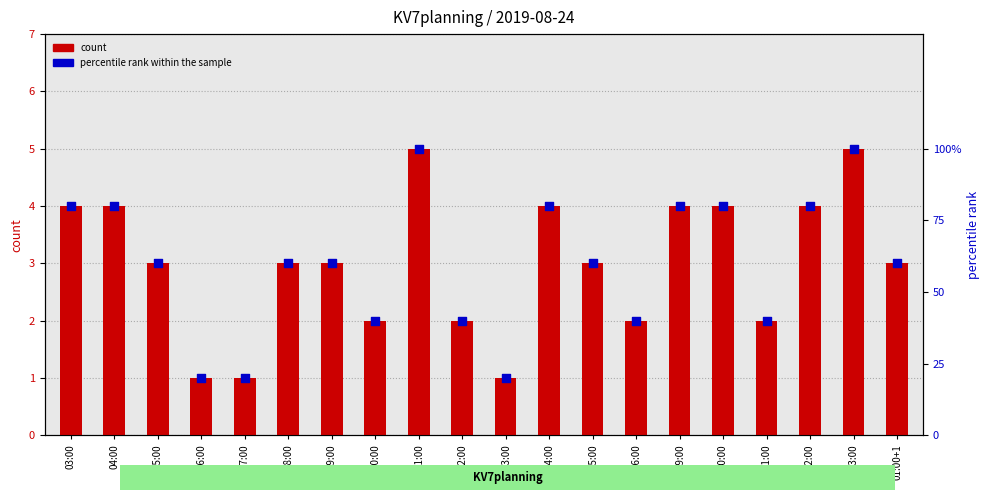

What is the total value across all series at 12:00?

42